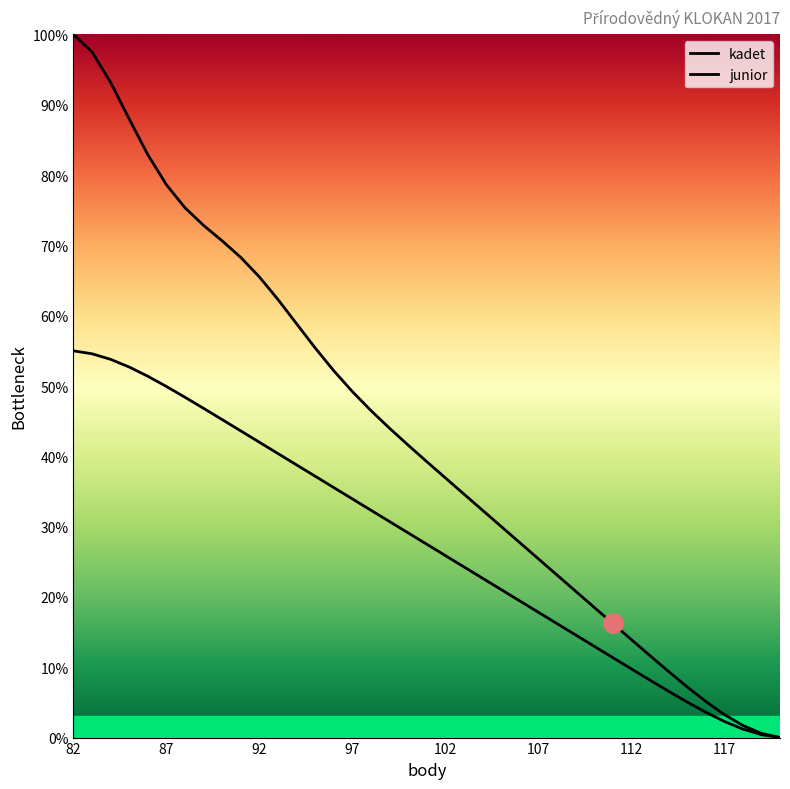

How many positive values does the kadet series have?

38